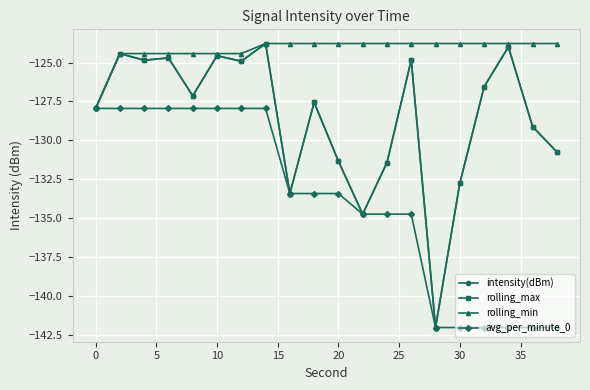

What is the highest value of the avg_per_minute_0 series?

-127.9